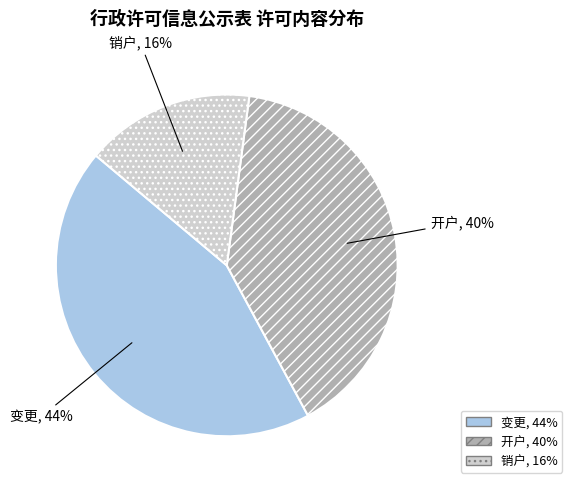

True or false: 变更 accounts for 36% of the total.

False